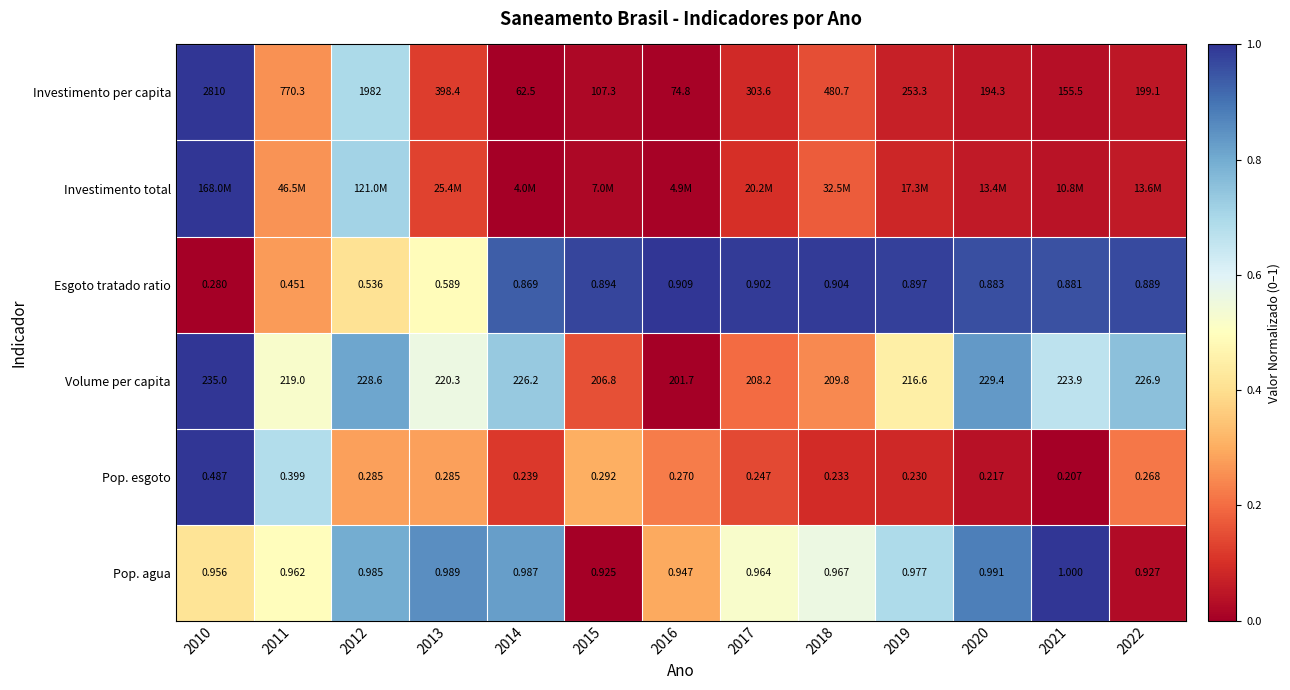

Is the value of Pop. agua at 2010 greater than the value of Volume per capita at 2010?

No